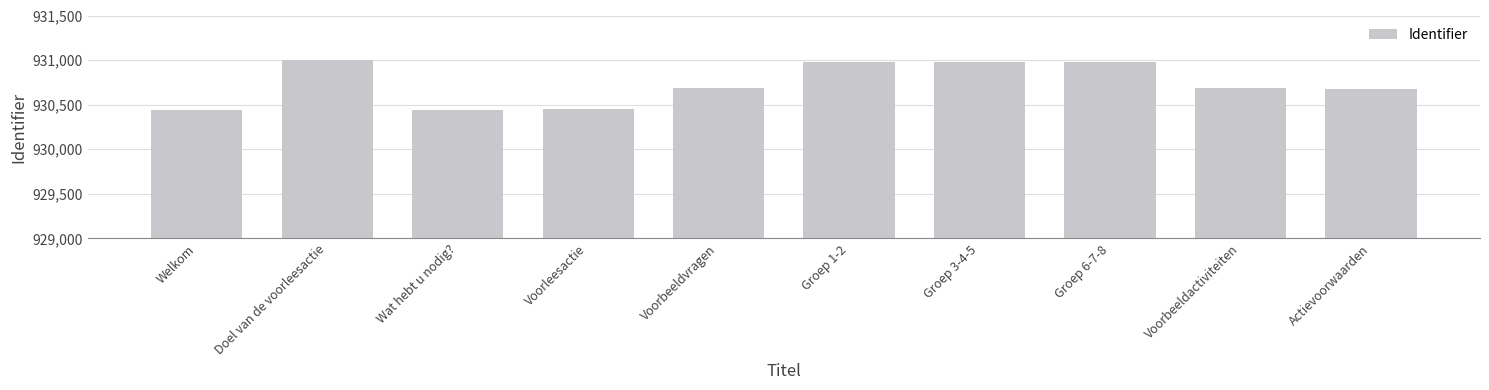

Where does the data first go above 930690?

Doel van de voorleesactie